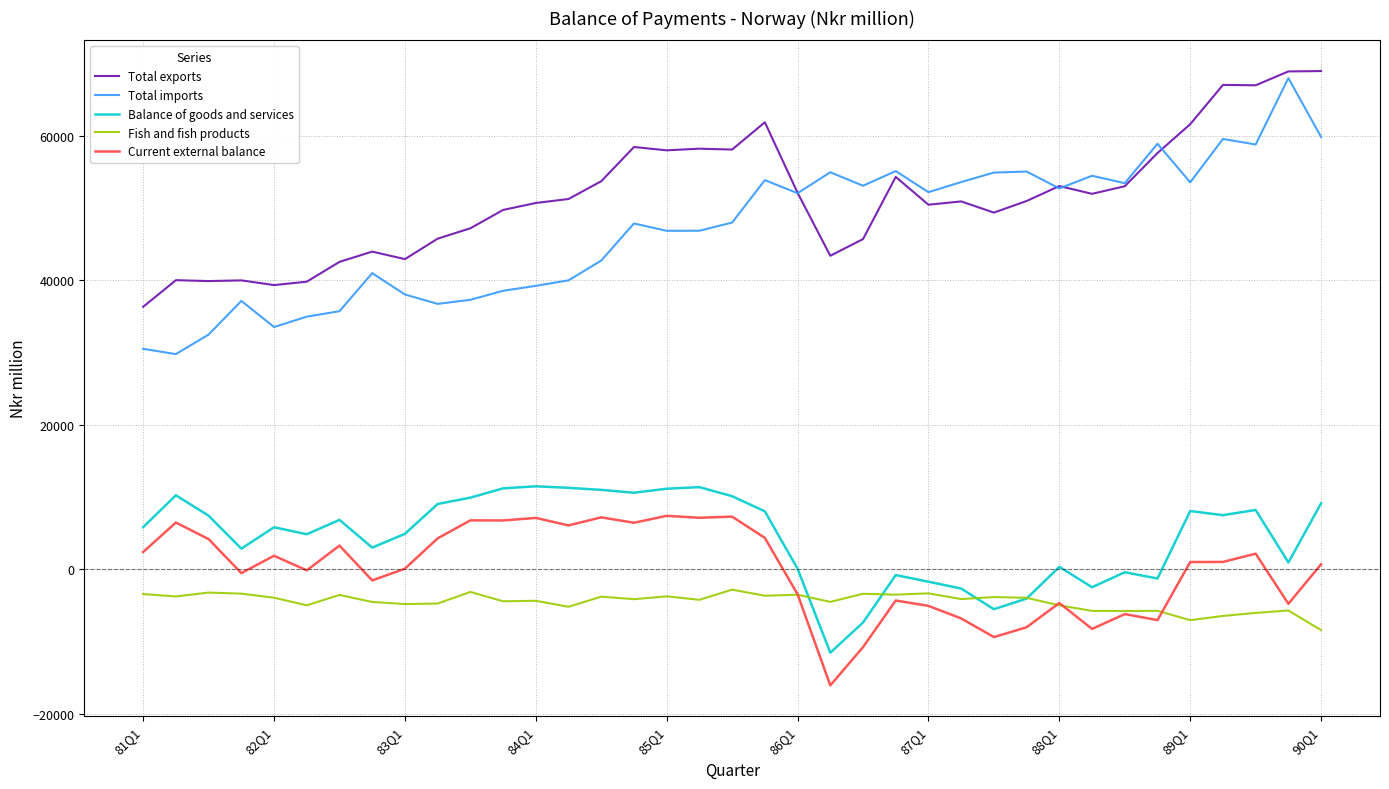

What is the smallest value displayed?

-16087